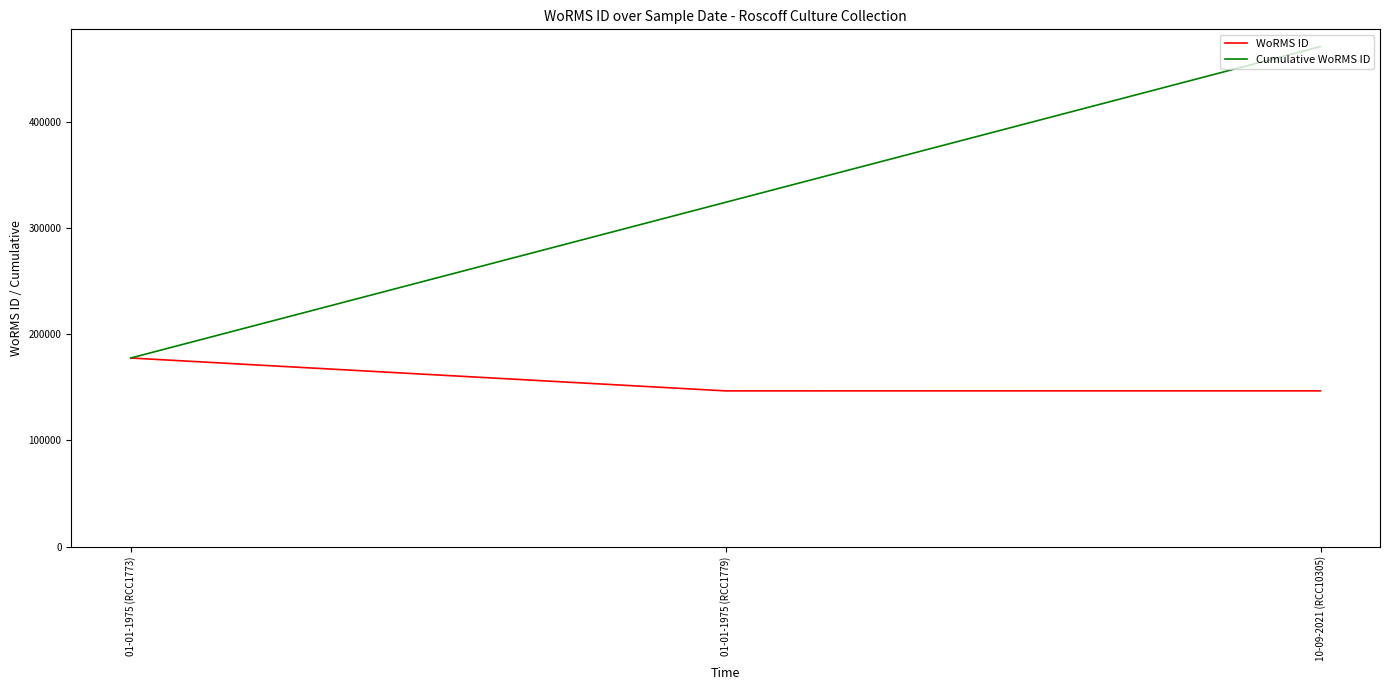

Which series has the largest total across all categories?

Cumulative WoRMS ID